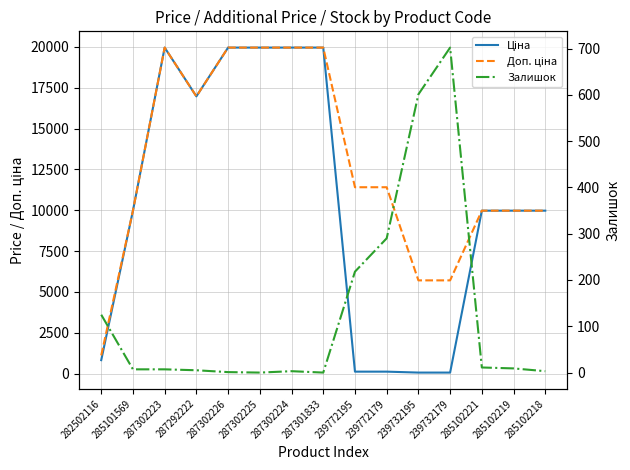

What is the total value across all series at 239732179?

6464.1